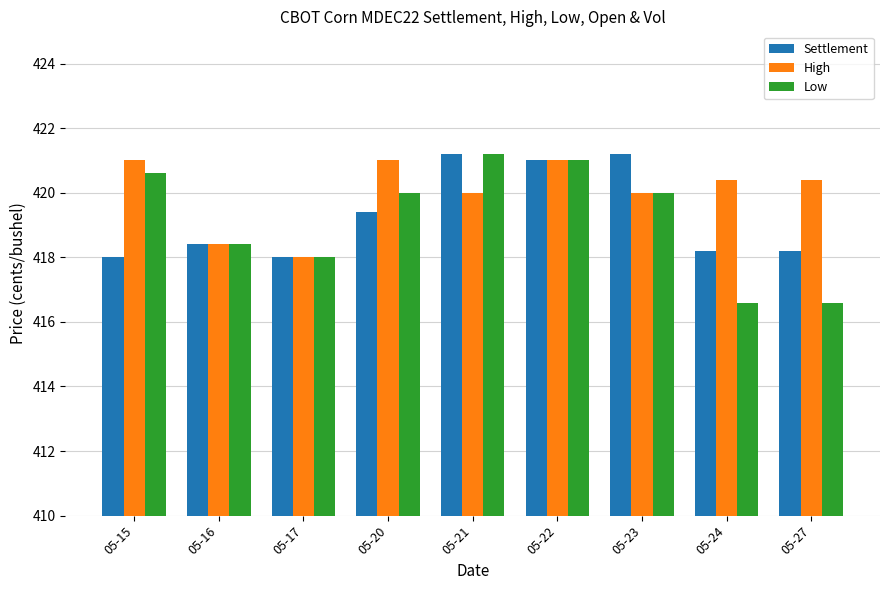

How many bars are there in total?

27